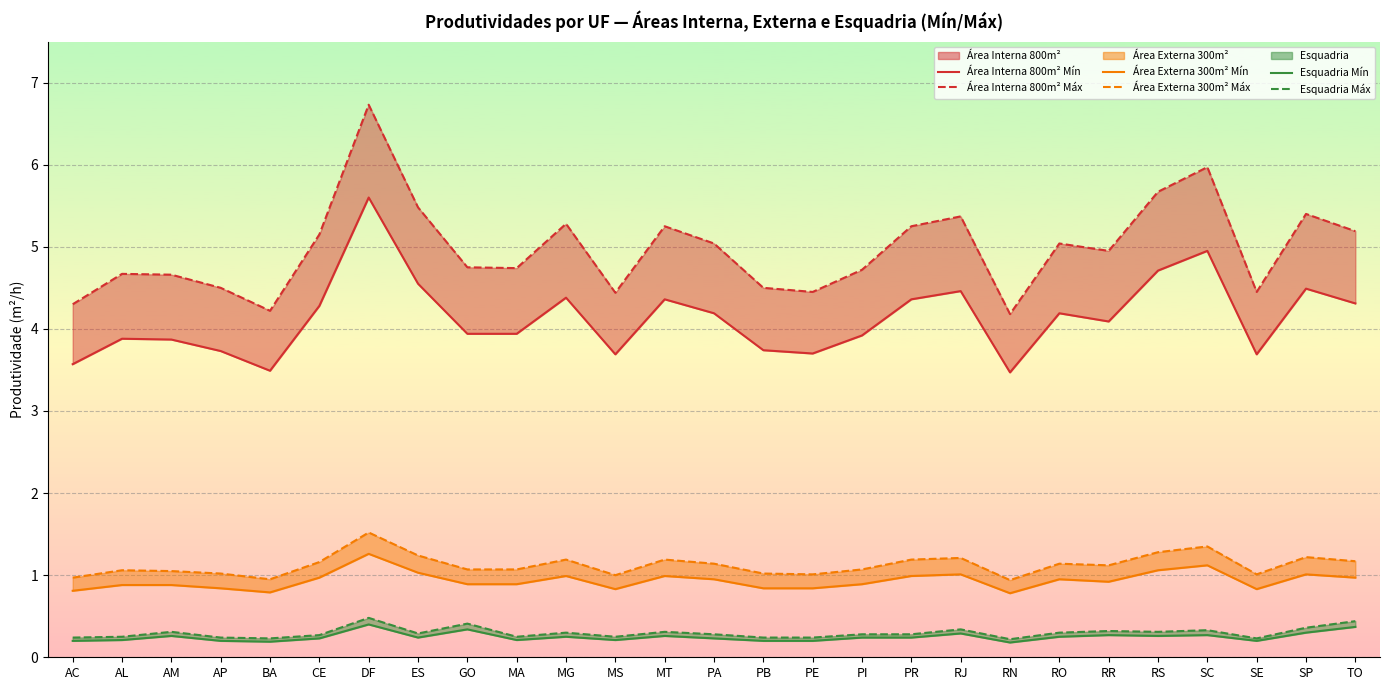

True or false: Área Externa 300m² (Mín) and Esquadria (Mín) intersect in this chart.

False